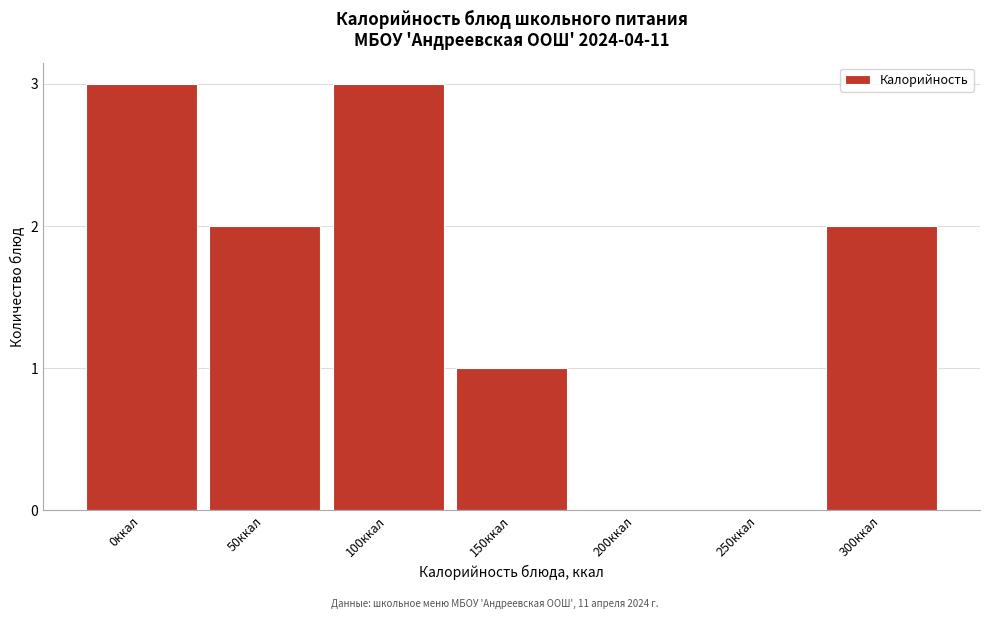

Reading right to left, what are all the values shown in this chart?

300ккал=2	250ккал=0	200ккал=0	150ккал=1	100ккал=3	50ккал=2	0ккал=3